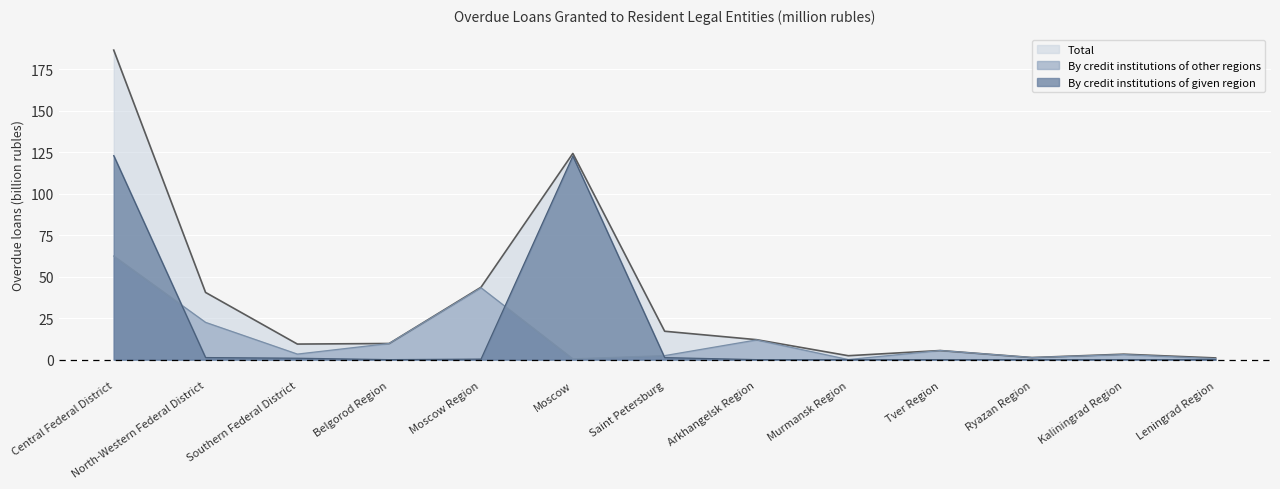

How many interior local valleys does the Total series have?

3